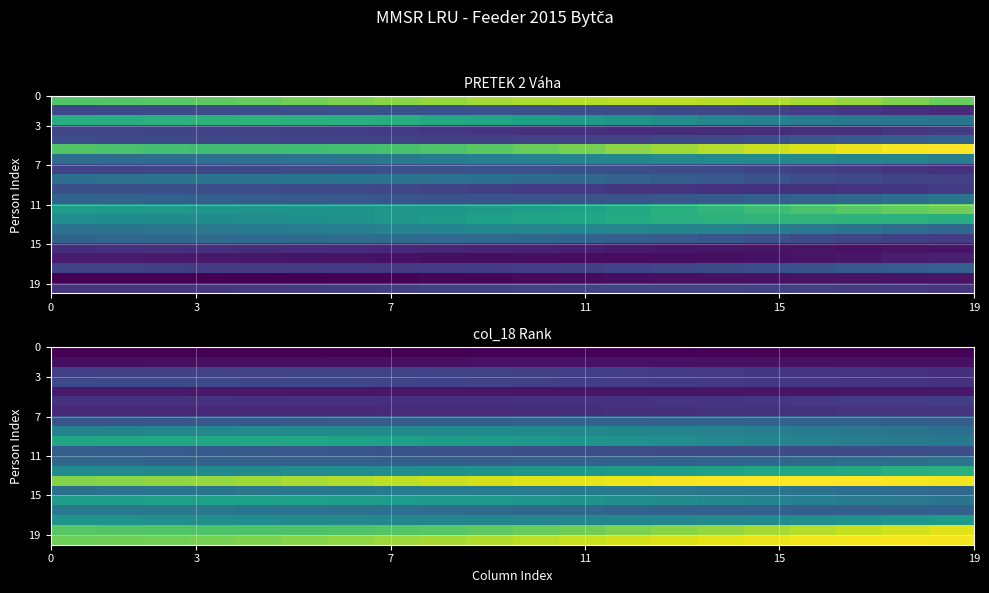

At how many categories does at least one series exceed 11?

20